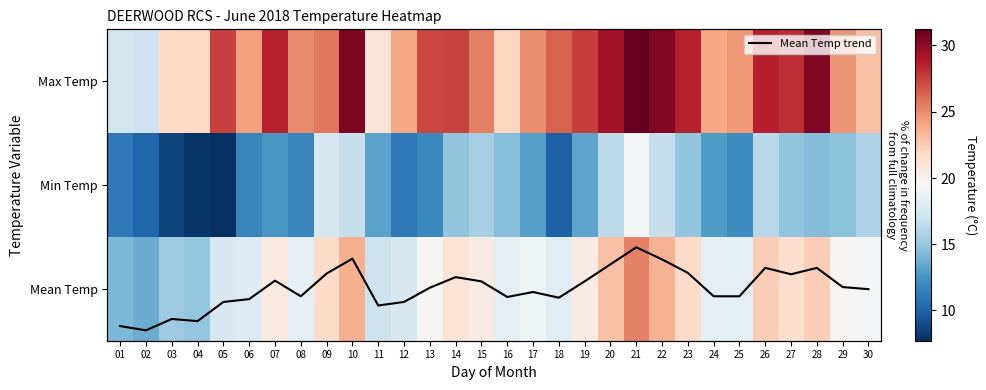

What is the lowest value of the Mean Temp series?

13.6